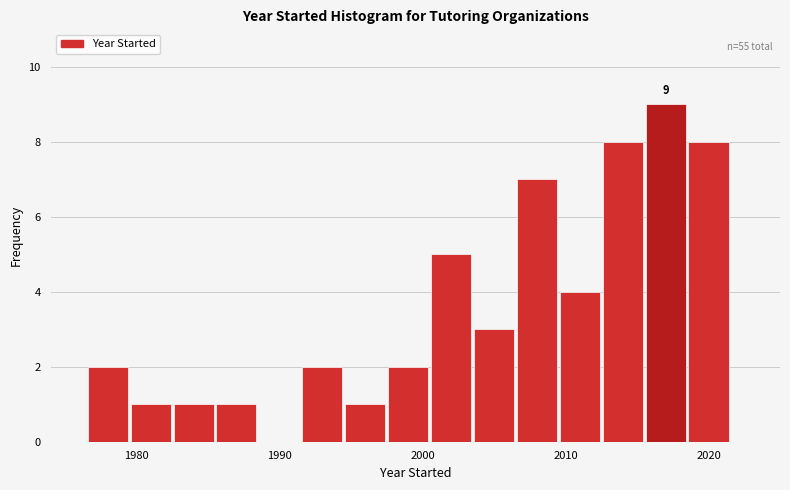

Around what value on the x-axis is the tallest bar? Give the approximate position of its centre, as read against the axis.

2017